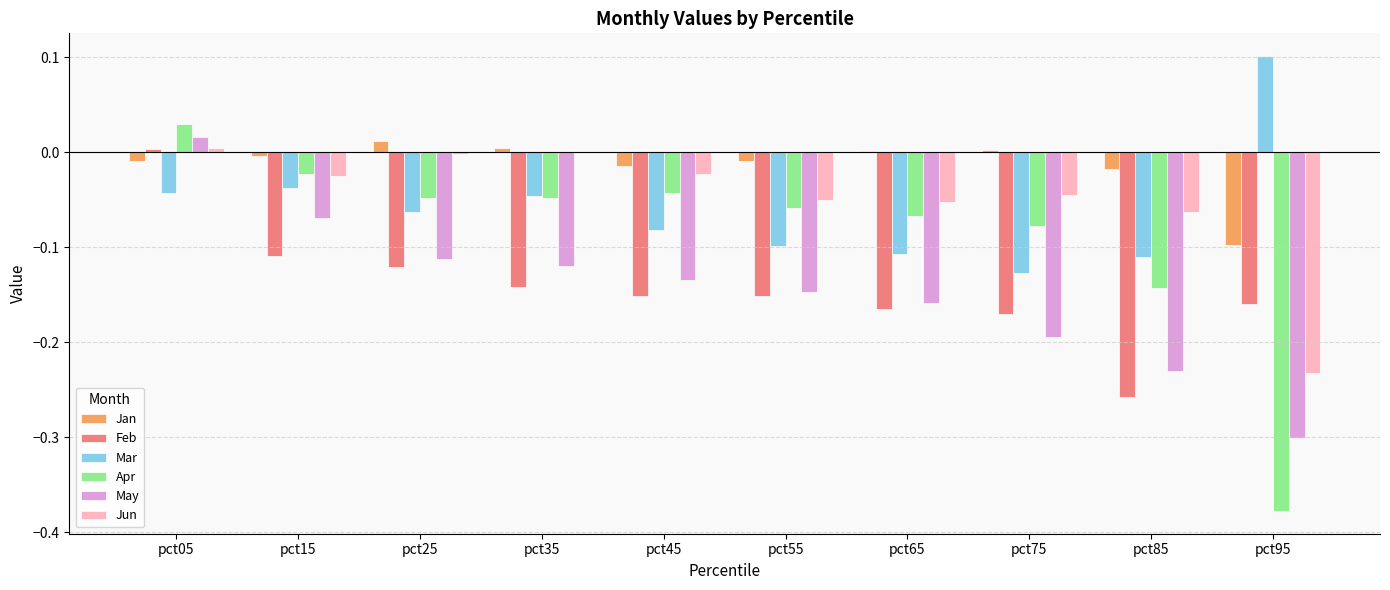

How many groups of bars are there?

10